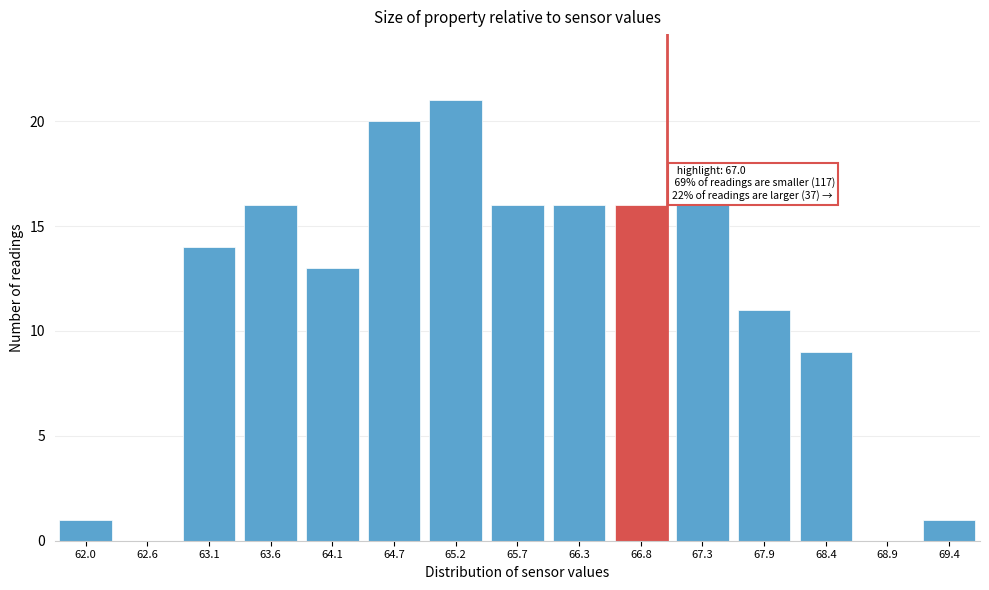

Reading left to right, transcribe all the data shown in this chart.

62.0=1	62.6=0	63.1=14	63.6=16	64.1=13	64.7=20	65.2=21	65.7=16	66.3=16	66.8=16	67.3=16	67.9=11	68.4=9	68.9=0	69.4=1